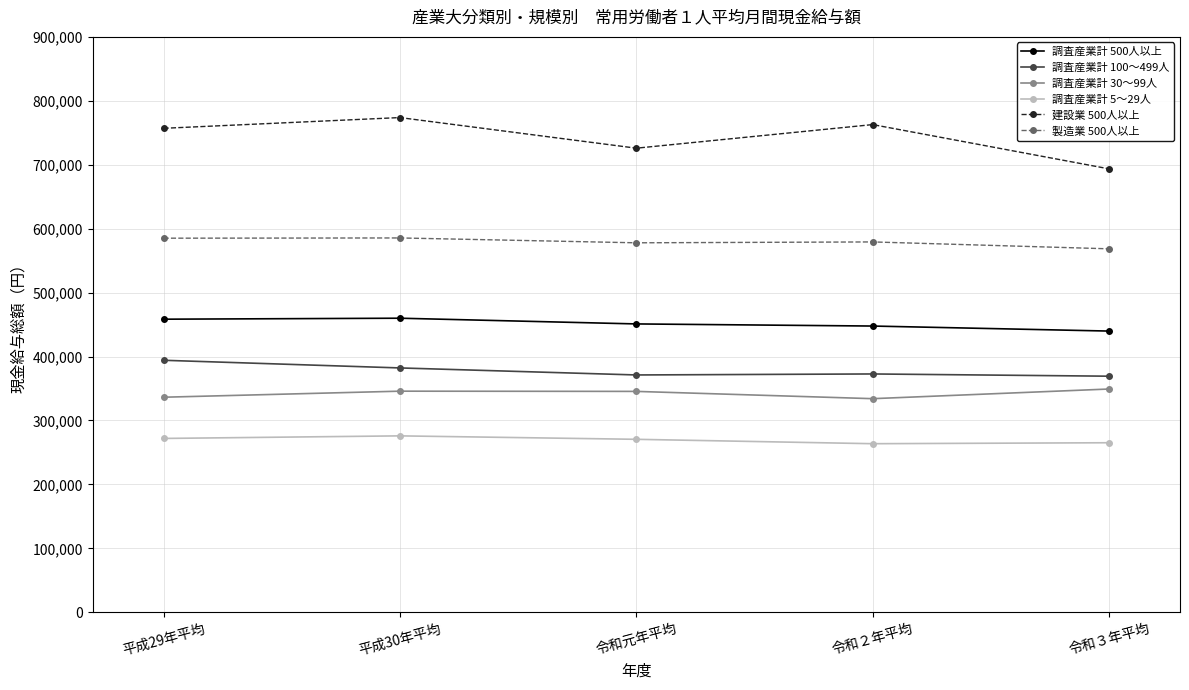

What is the average value of the 調査産業計 500人以上 series?

451362